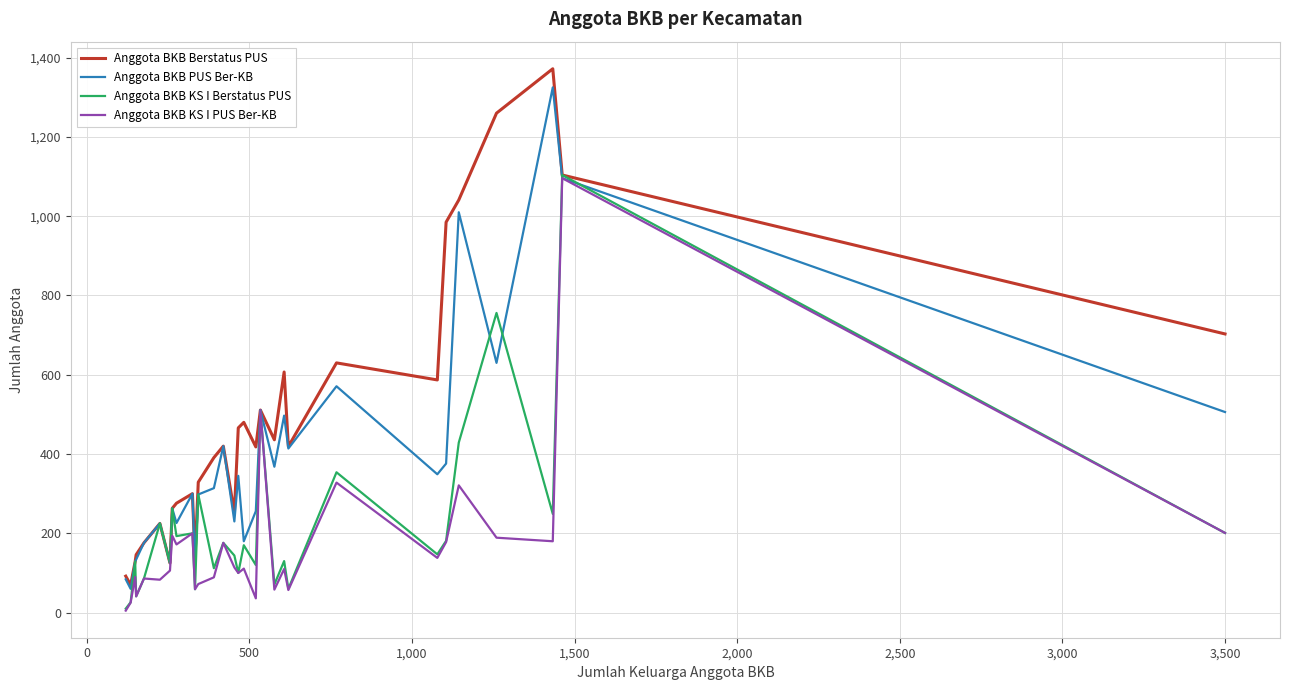

Which series has the largest total across all categories?

Anggota BKB Berstatus PUS